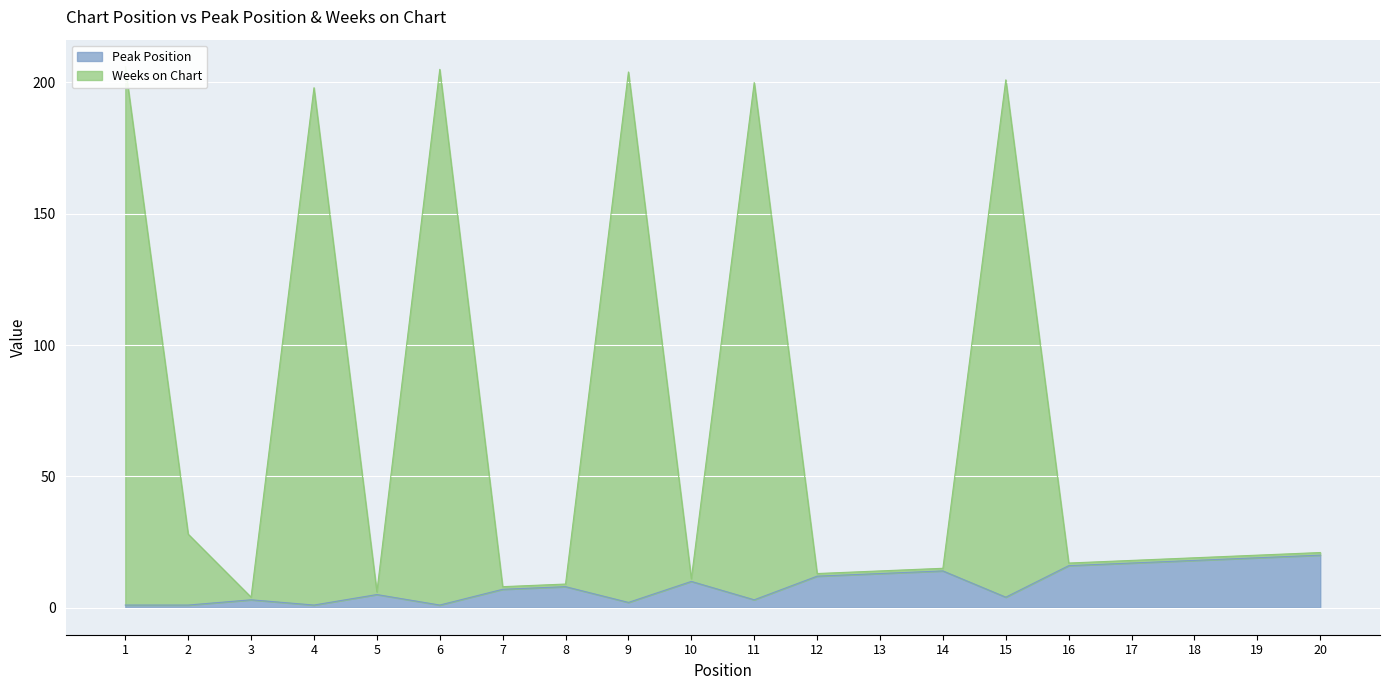

True or false: Weeks on Chart and Peak Position intersect in this chart.

False